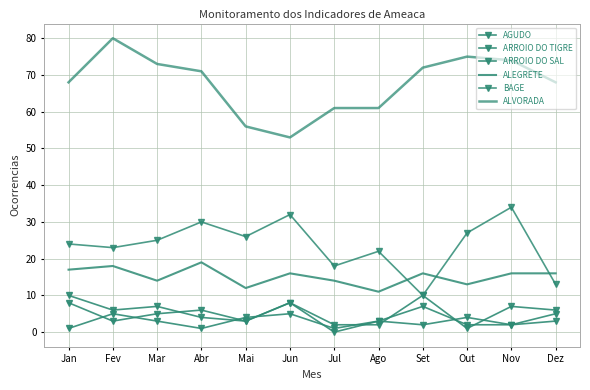

Count the number of data series in this chart.

6